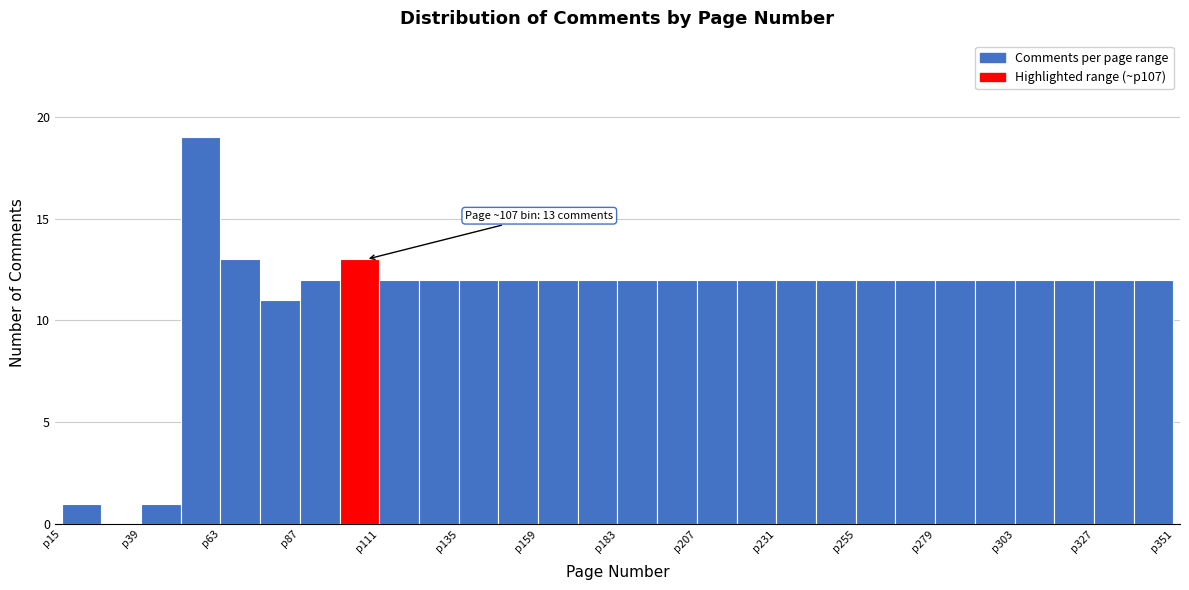

Read against the x-axis, roughly where is the centre of the tallest bar?

55